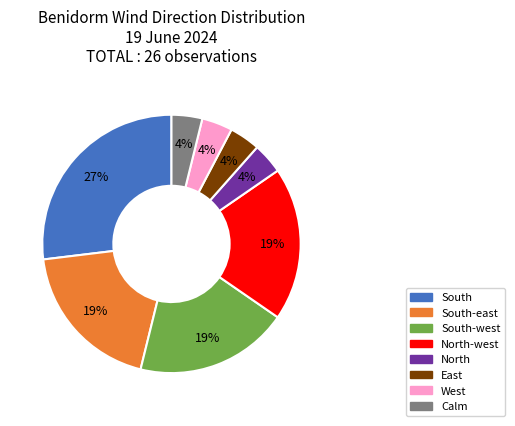

To the nearest percent, what is the difference between the largest and smallest slice percentages?

23%